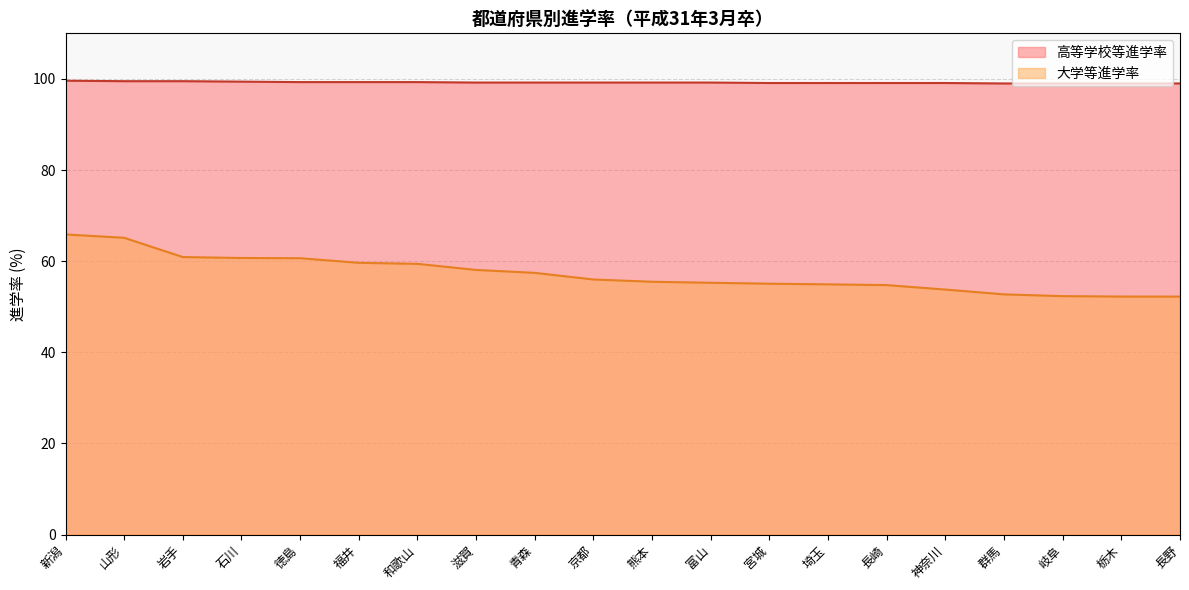

Reading right to left, list all the values displayed in this chart.

高等学校等進学率: 長野=99.0	栃木=99.0	岐阜=99.0	群馬=99.0	神奈川=99.1	長崎=99.1	埼玉=99.1	宮城=99.1	富山=99.2	熊本=99.2	京都=99.2	青森=99.2	滋賀=99.2	和歌山=99.3	福井=99.3	徳島=99.3	石川=99.4	岩手=99.5	山形=99.5	新潟=99.6
大学等進学率: 長野=52.2	栃木=52.2	岐阜=52.3	群馬=52.7	神奈川=53.8	長崎=54.7	埼玉=54.9	宮城=55.1	富山=55.3	熊本=55.5	京都=56.0	青森=57.4	滋賀=58.1	和歌山=59.4	福井=59.6	徳島=60.6	石川=60.7	岩手=60.9	山形=65.1	新潟=65.9